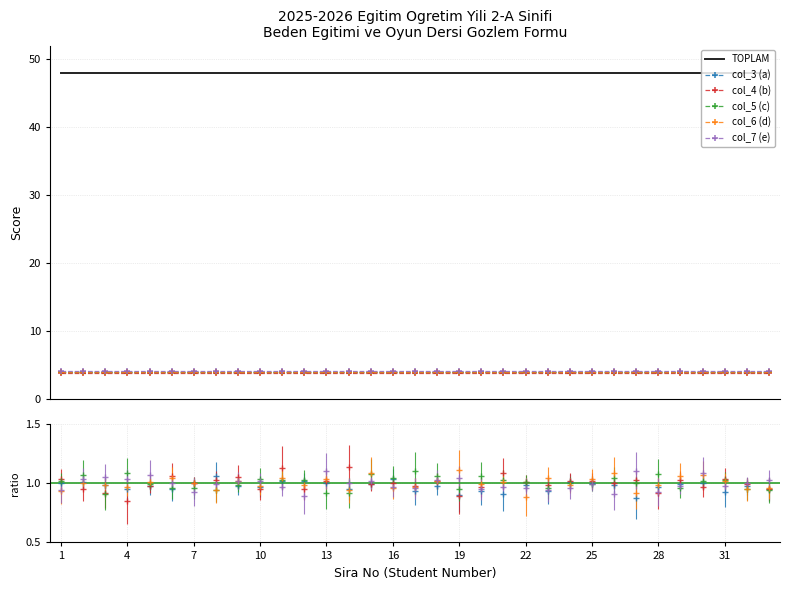

True or false: col_7 (e) has a value of 2.5 at 13.

False